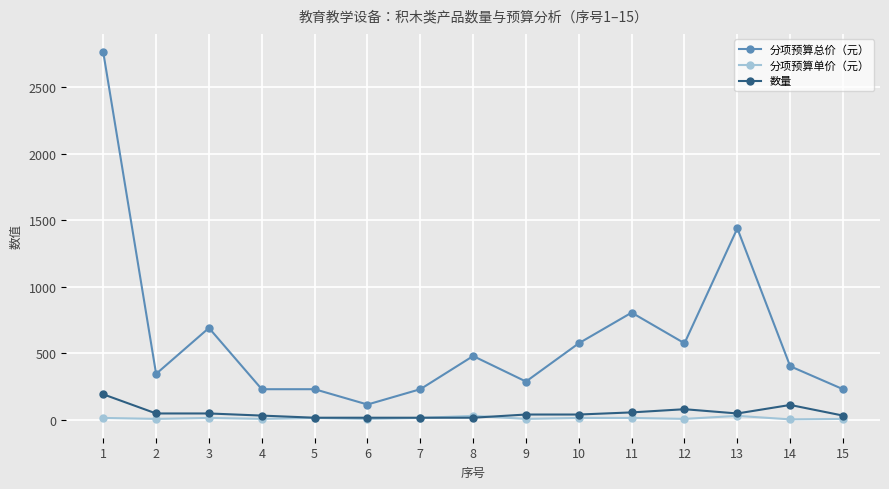

True or false: 分项预算总价（元） and 数量 cross at least once.

False